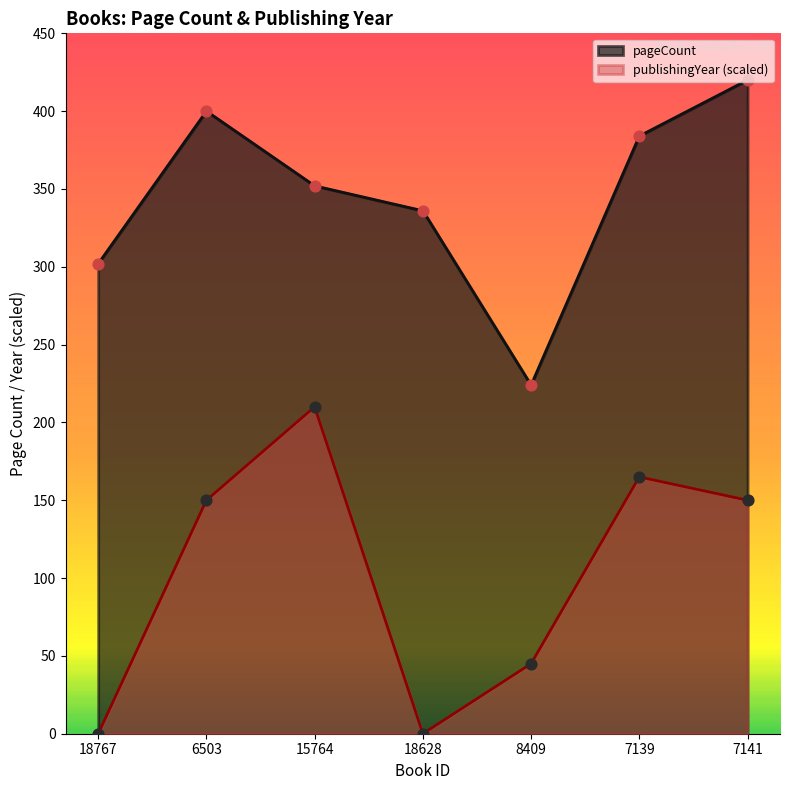

Is the value of publishingYear at 8409 greater than the value of pageCount at 18767?

No